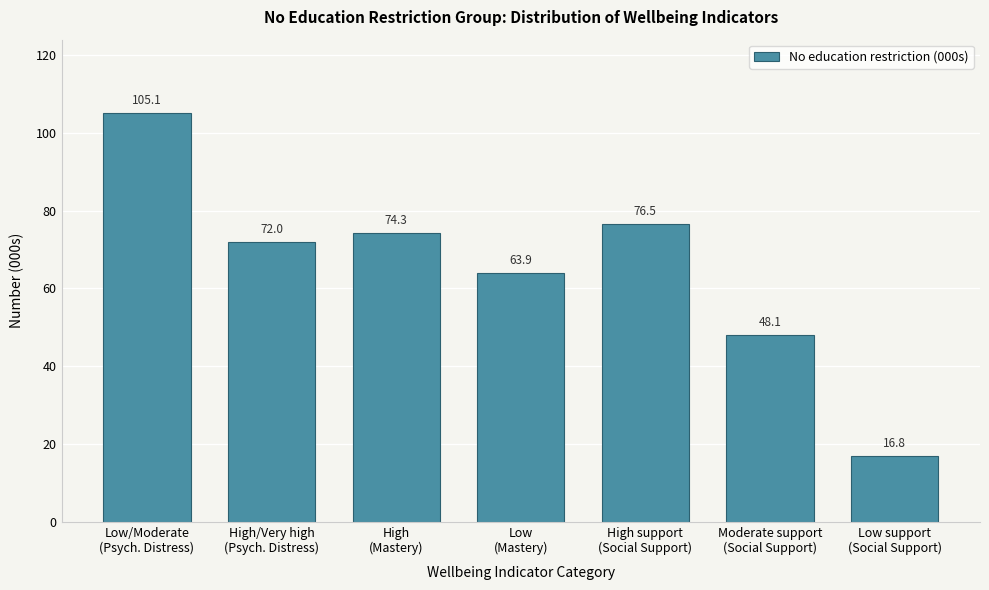

What is the greatest value displayed?

105.1